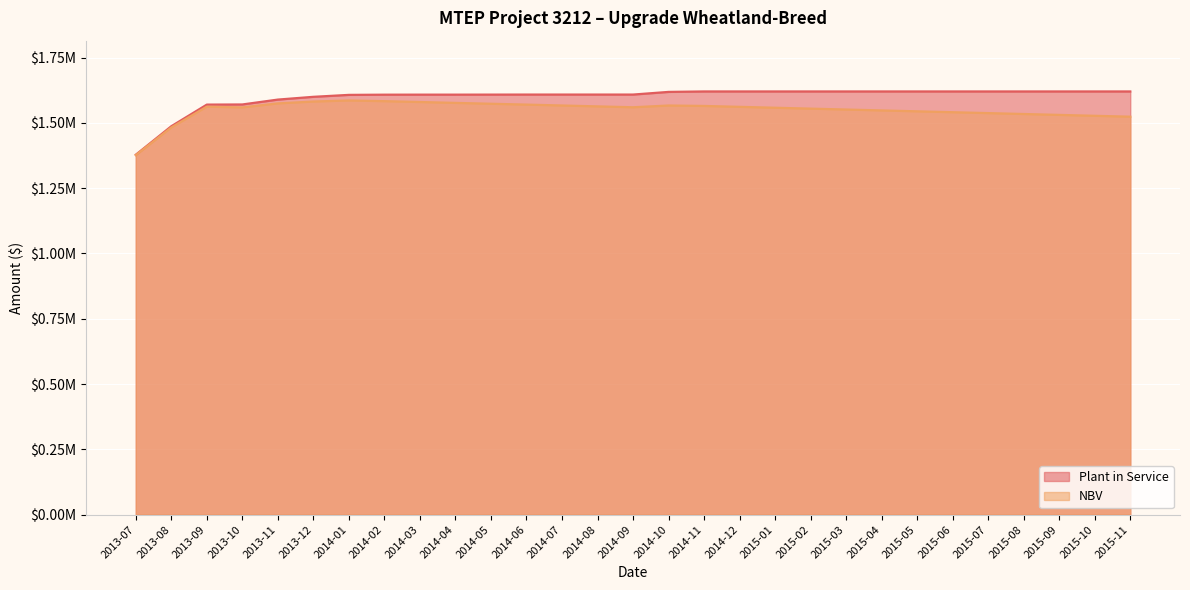

Rank the series by their maximum value, from highest to lowest.

Plant in Service, NBV